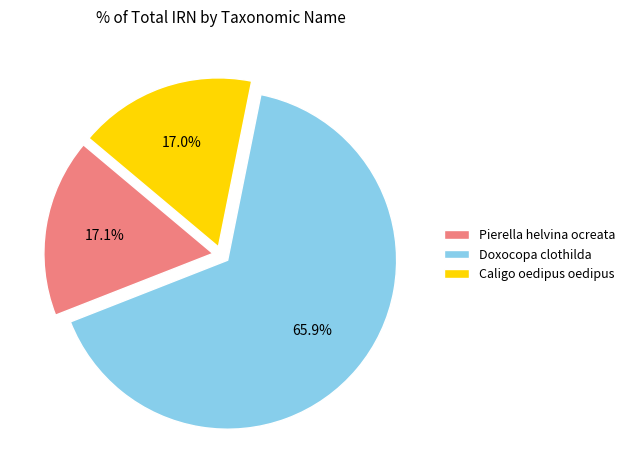

To the nearest percent, what is the combined percentage of Caligo oedipus oedipus and Doxocopa clothilda?

83%